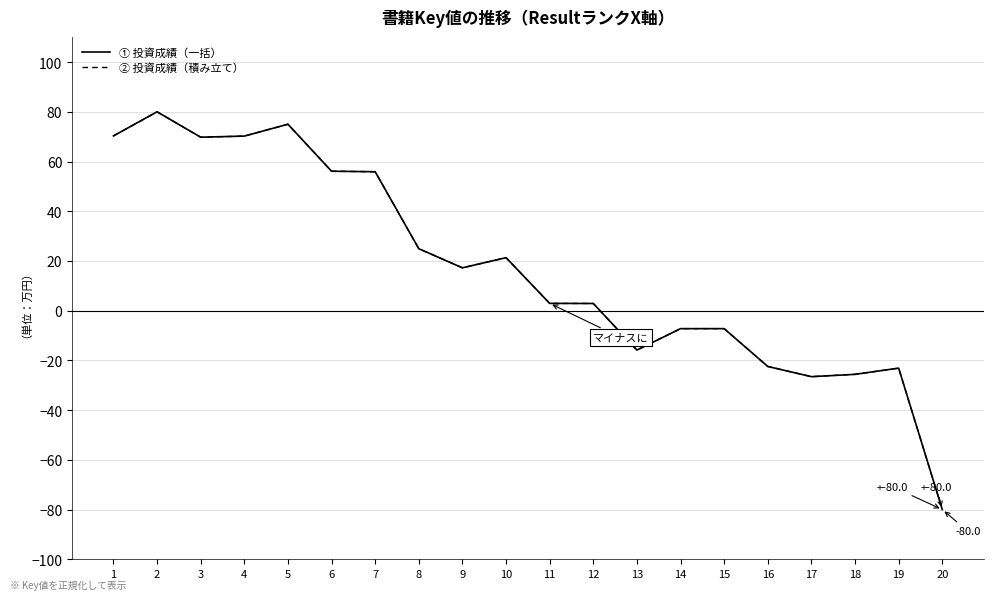

True or false: ② 投資成績（積み立て） and ① 投資成績（一括） cross at least once.

True